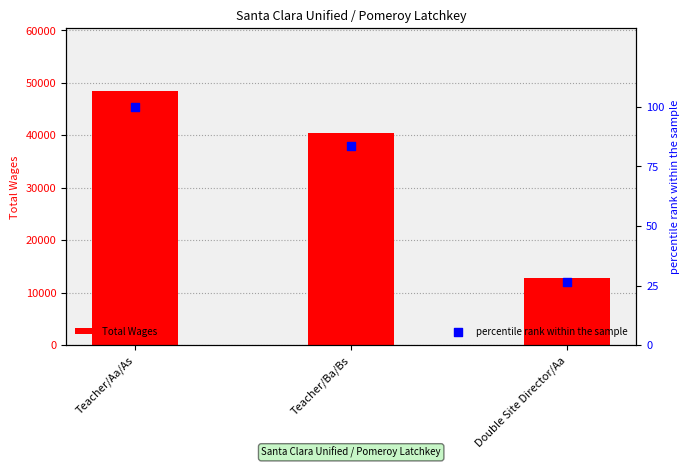

At which category is the sum across all series the highest?

Teacher/Aa/As